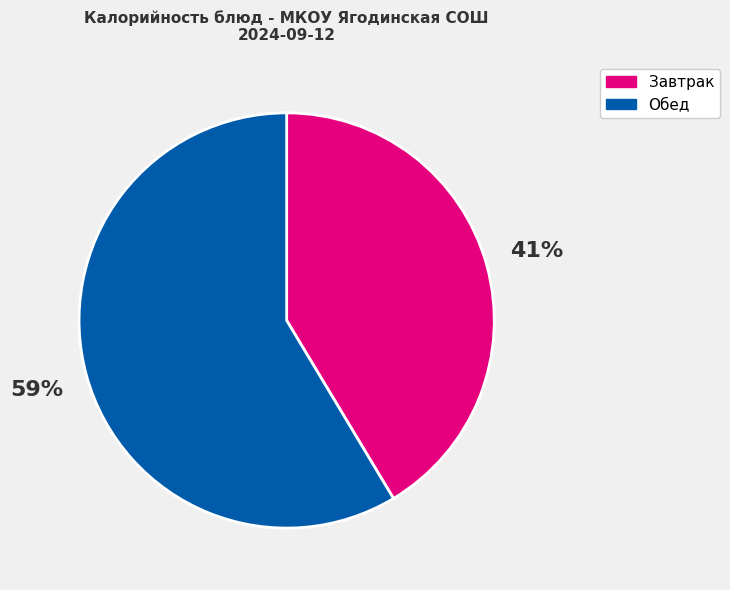

Count the number of slices in the pie.

2